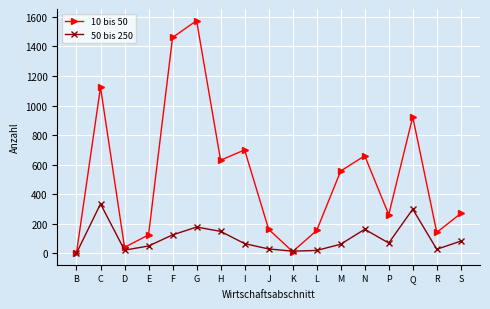

The value of 10 bis 50 at E is 125. True or false?

True